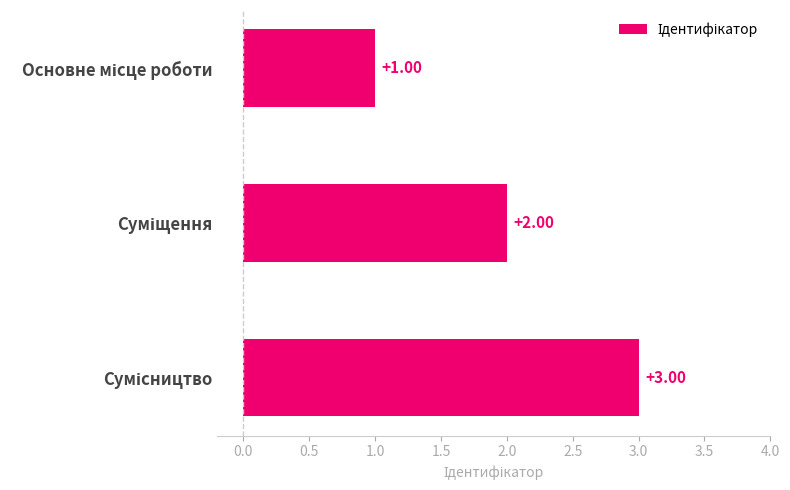

What is the sum of all values?

6